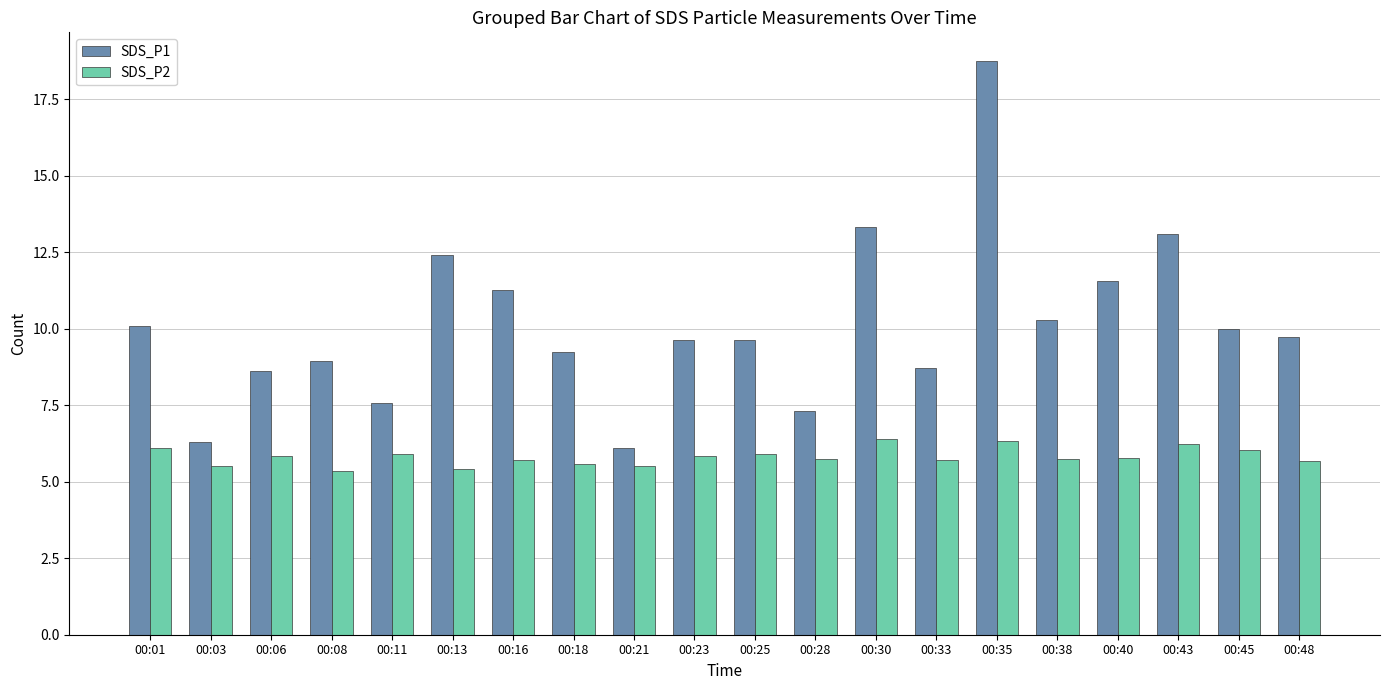

What is the value of the SDS_P1 bar at the 19th from the left?

10.0